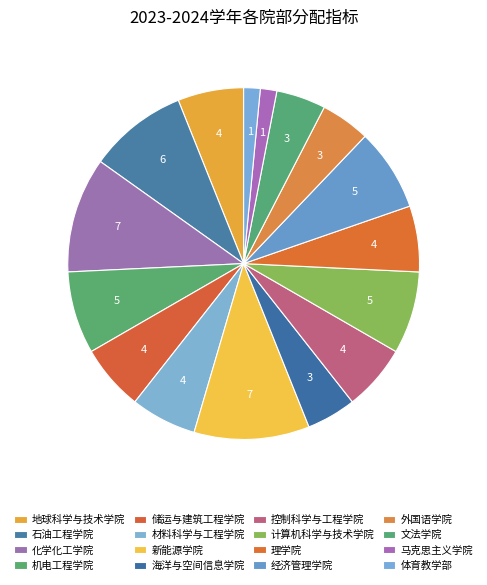

What percentage is the 化学化工学院 slice, to the nearest percent?

11%